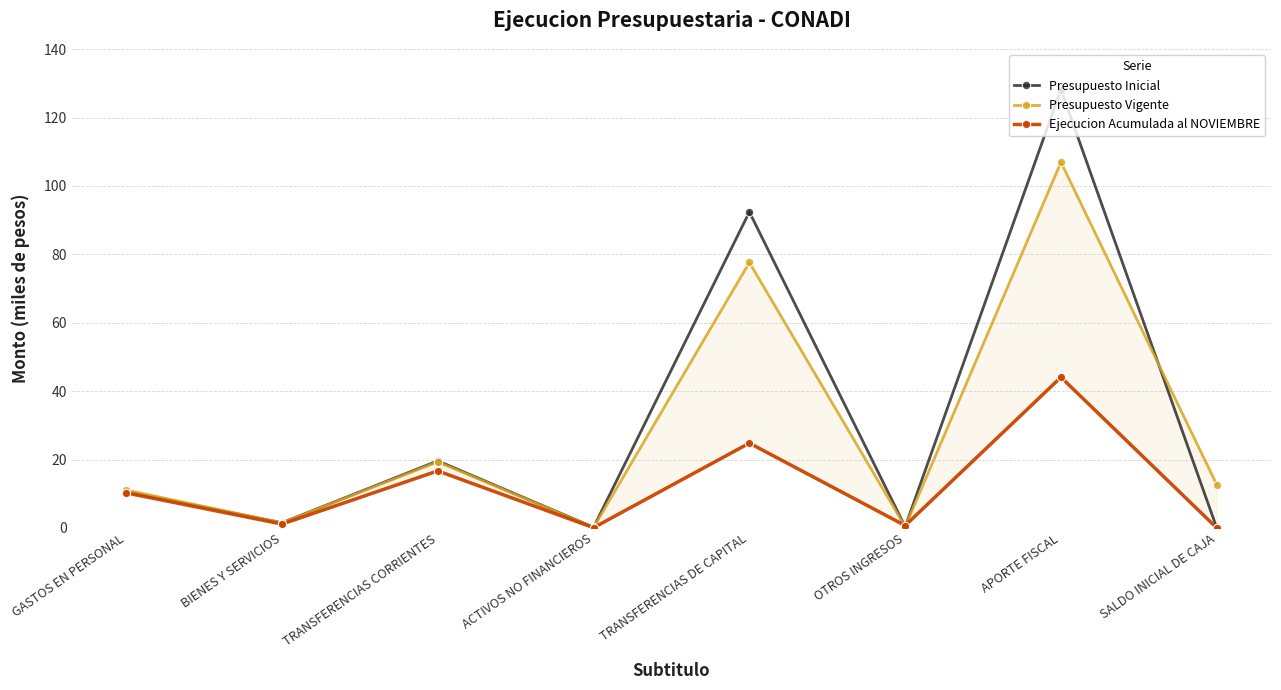

True or false: Ejecucion Acumulada al NOVIEMBRE and Presupuesto Inicial intersect in this chart.

True